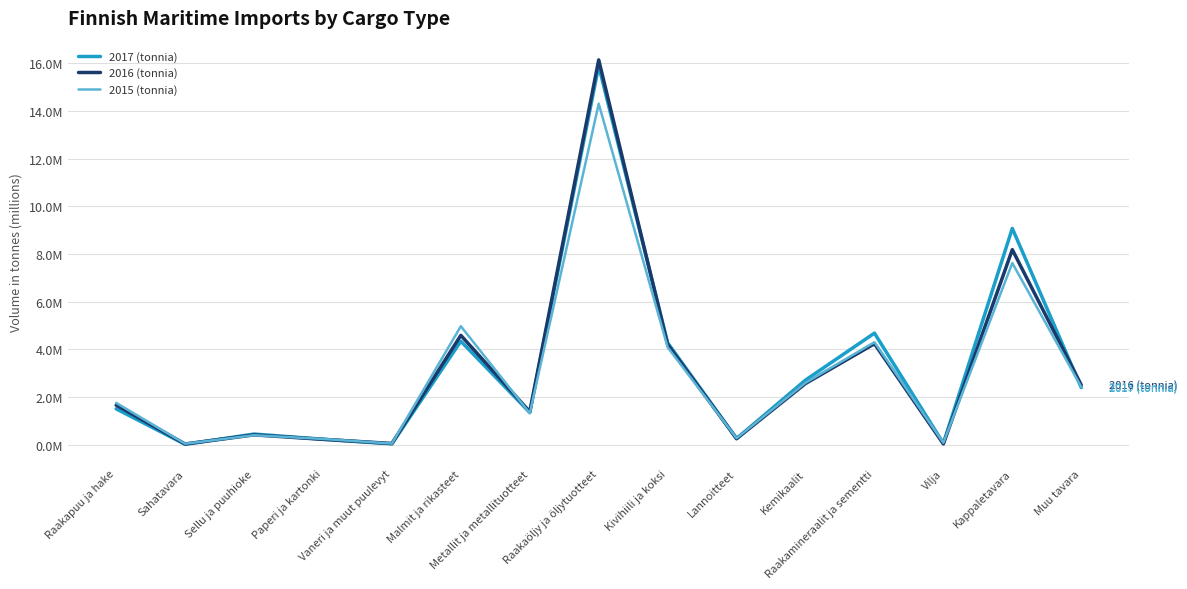

Reading left to right, transcribe all the data shown in this chart.

2017 (tonnia): 1506548	18397	449514	231709	38931	4341494	1352950	15887898	4277678	261221	2712816	4681539	61261	9072946	2399911
2016 (tonnia): 1661803	33588	415087	228408	52904	4588463	1387299	16138597	4206095	255483	2568379	4236626	36768	8181644	2506908
2015 (tonnia): 1758233	44746	400499	245023	50788	4971371	1320192	14300960	4090493	277082	2600737	4301783	84185	7621044	2425343